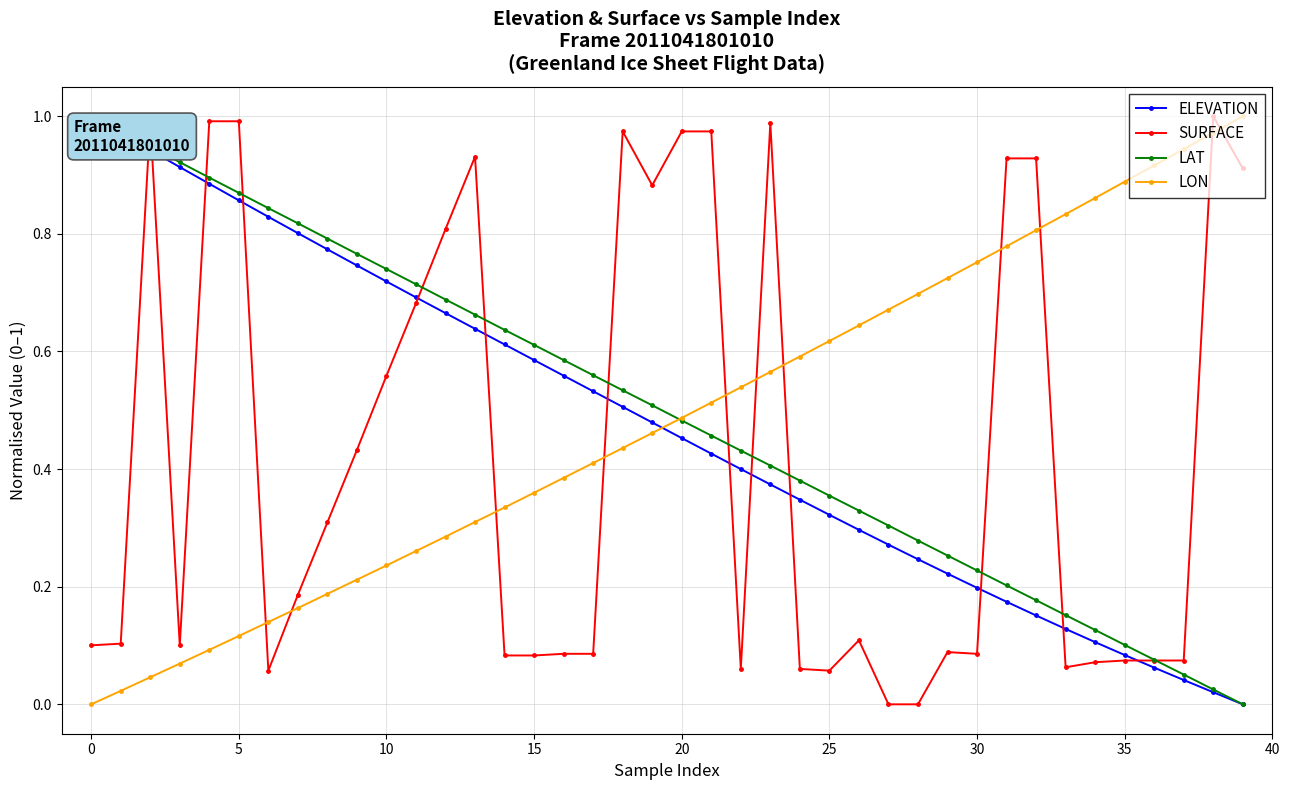

True or false: ELEVATION and LON intersect in this chart.

True